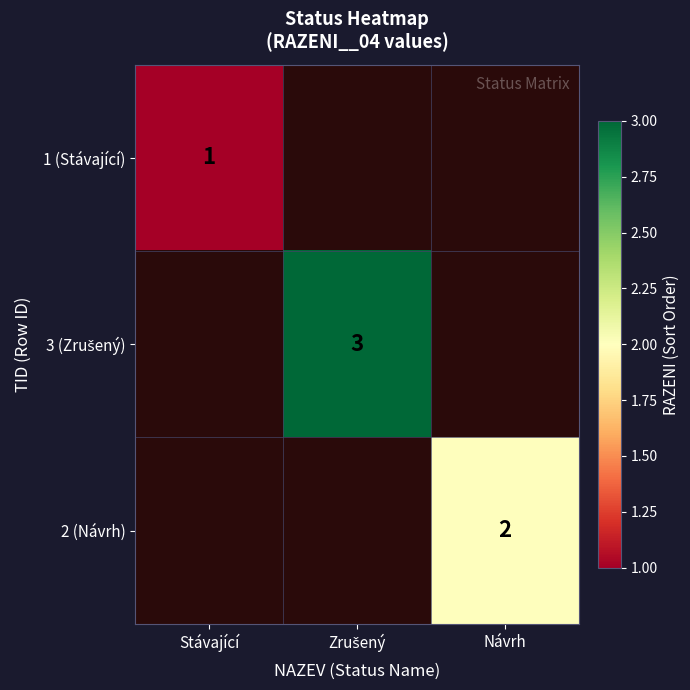

The 1 (Stávající) series shows 2 at Stávající. True or false?

False